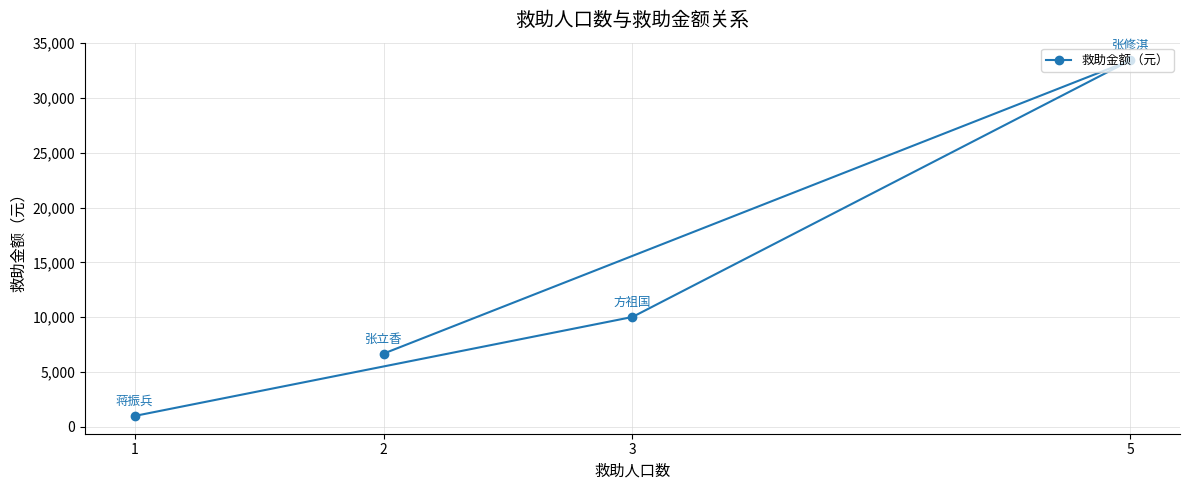

The chart shows a value of 2354 at 3. True or false?

False